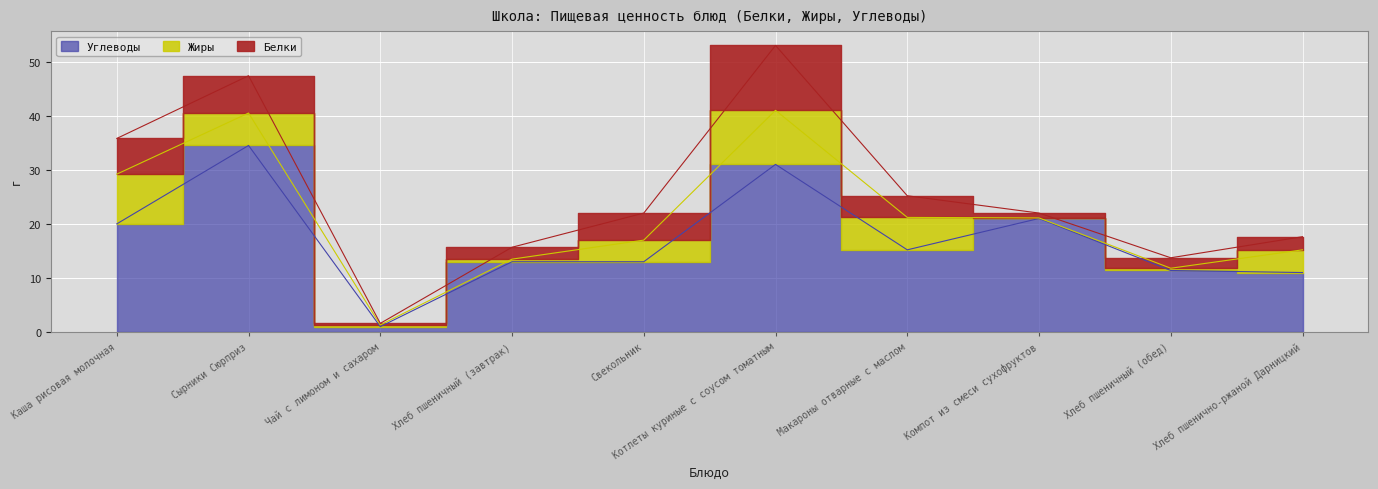

What is the label of the 8th point from the left?

Компот из смеси сухофруктов